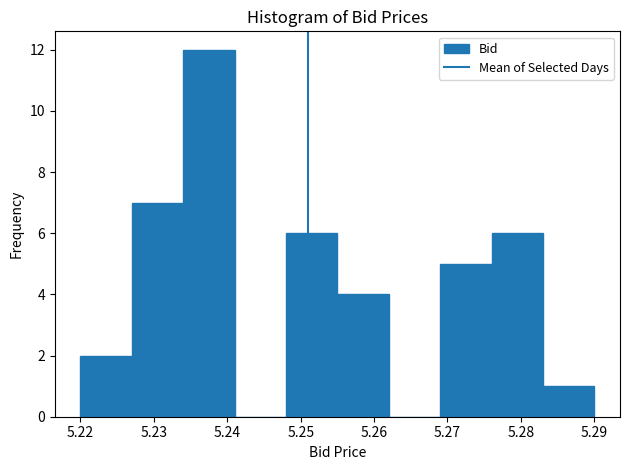

How tall is the bar that spans 5.234 to 5.241 on the x-axis? The values are not printed on the chart, so give them approximately, as read against the axis.

12